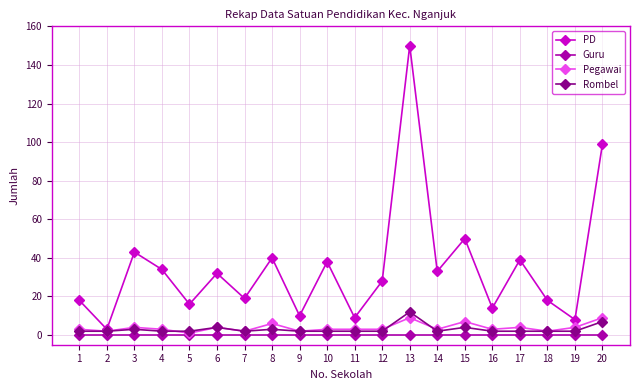

How many lines are shown in the chart?

4